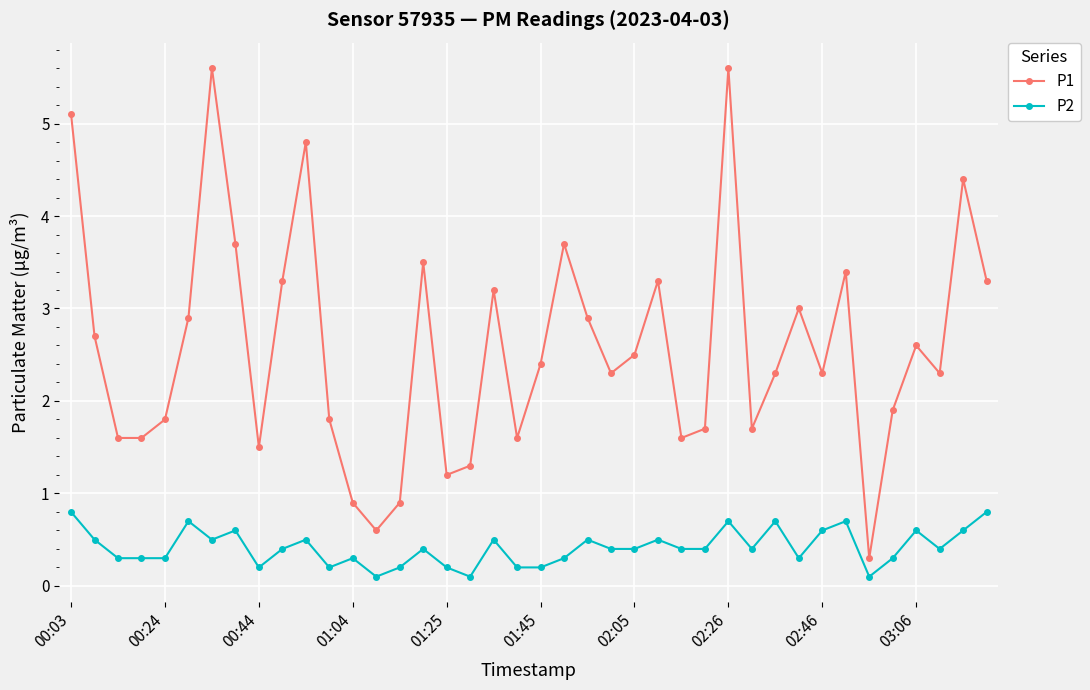

How many P2 values are between 0 and 1?

40